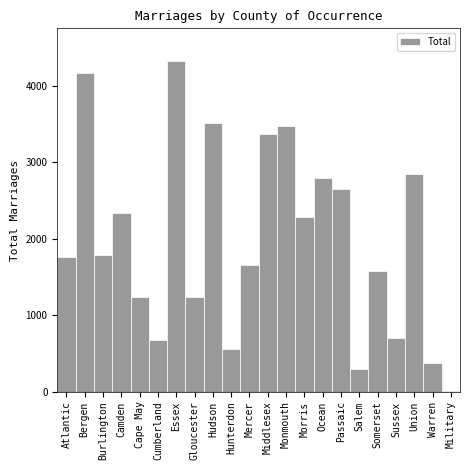

Which has a higher value, Ocean or Bergen?

Bergen